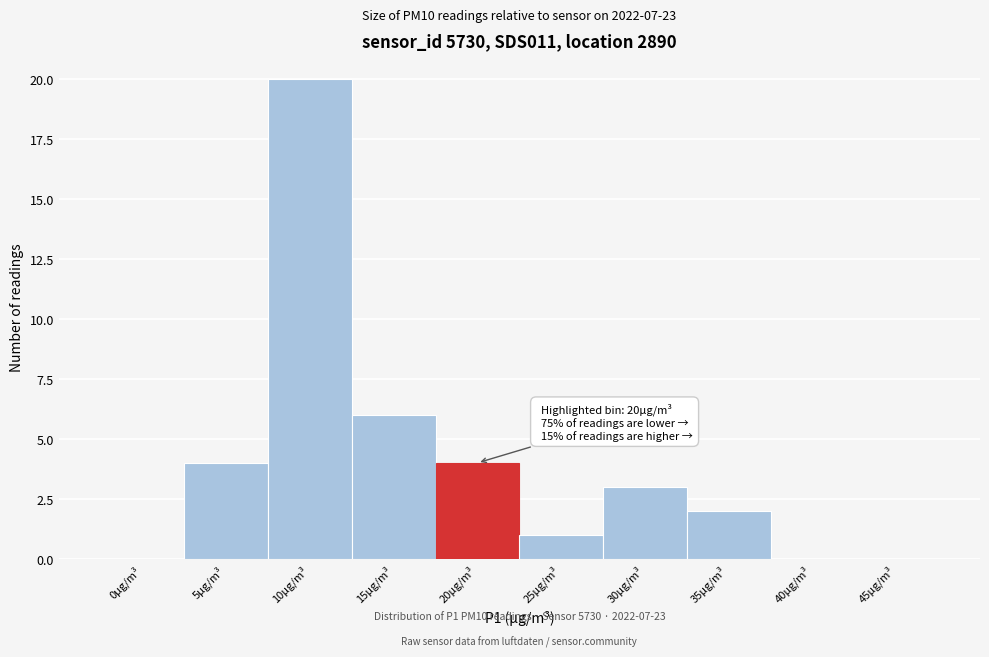

Reading right to left, what are all the values shown in this chart?

45µg/m³=0	40µg/m³=0	35µg/m³=2	30µg/m³=3	25µg/m³=1	20µg/m³=4	15µg/m³=6	10µg/m³=20	5µg/m³=4	0µg/m³=0